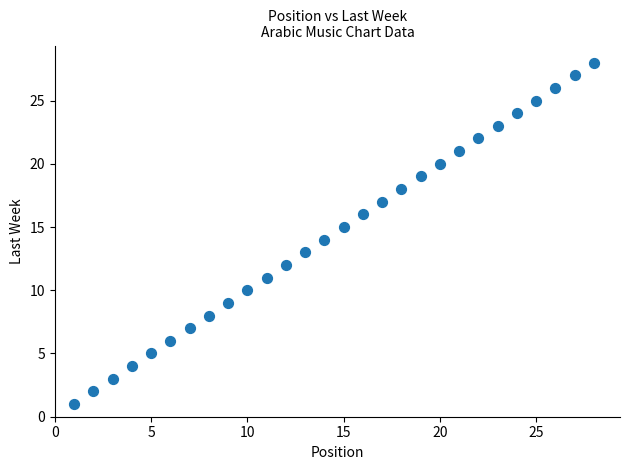

What is the range of Y values (max minus min)?

27